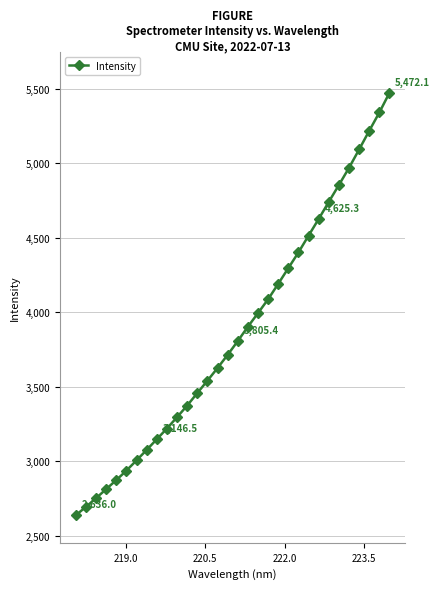

What is the value of the 28th point from the left?

4968.7